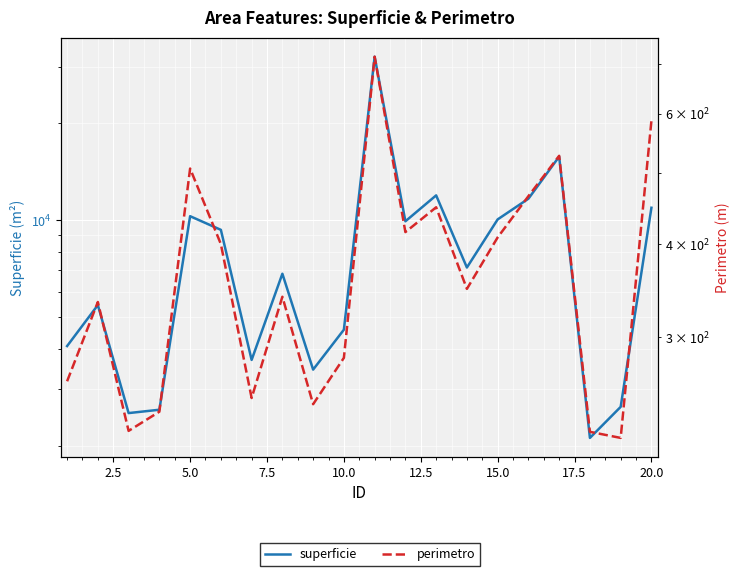

What is the difference between the maximum and minimum values in the superficie series?

30072.2